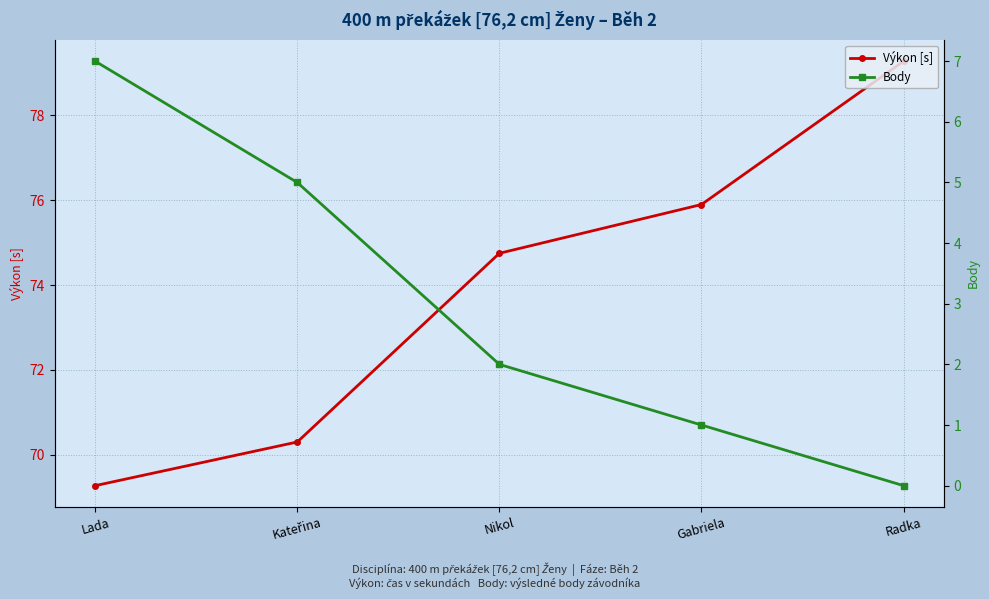

What is the value of the Výkon [s] point at the 2nd from the left?

70.3